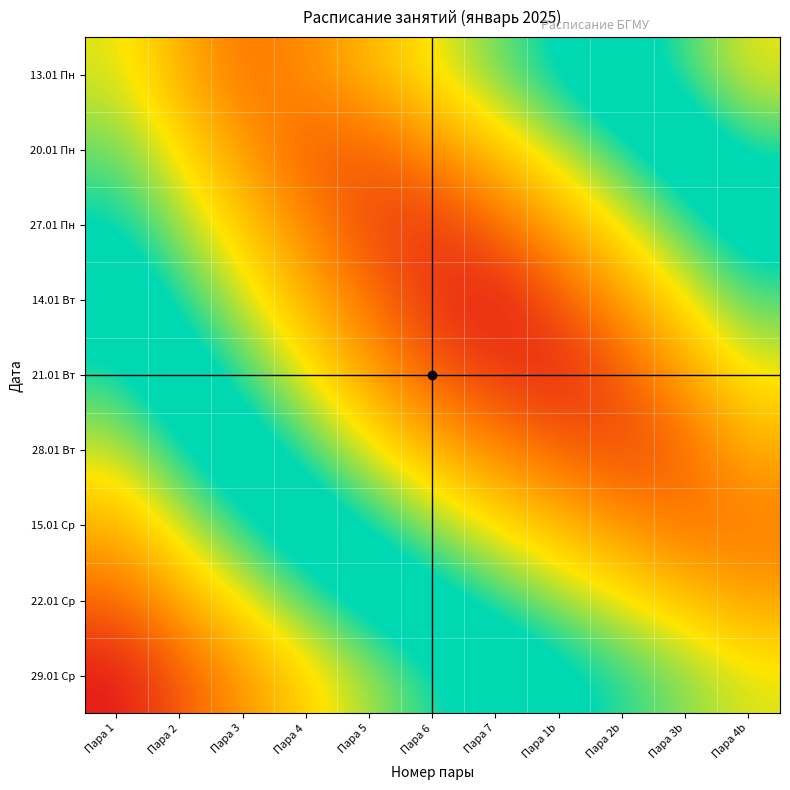

Reading left to right, extract all data points from this chart.

13.01 Пн: Пара 1=3.6	Пара 2=2.7	Пара 3=1.8	Пара 4=2.2	Пара 5=2.8	Пара 6=3.5	Пара 7=4.2	Пара 1b=5.0	Пара 2b=5.8	Пара 3b=6.7	Пара 4b=7.6
20.01 Пн: Пара 1=4.2	Пара 2=3.3	Пара 3=2.4	Пара 4=1.5	Пара 5=1.6	Пара 6=2.2	Пара 7=3.0	Пара 1b=3.8	Пара 2b=4.7	Пара 3b=5.6	Пара 4b=6.5
27.01 Пн: Пара 1=4.9	Пара 2=4.0	Пара 3=3.0	Пара 4=2.1	Пара 5=1.3	Пара 6=1.0	Пара 7=1.8	Пара 1b=2.6	Пара 2b=3.5	Пара 3b=4.5	Пара 4b=5.4
14.01 Вт: Пара 1=5.7	Пара 2=4.7	Пара 3=3.7	Пара 4=2.7	Пара 5=1.8	Пара 6=1.0	Пара 7=0.6	Пара 1b=1.5	Пара 2b=2.5	Пара 3b=3.4	Пара 4b=4.4
21.01 Вт: Пара 1=6.5	Пара 2=5.5	Пара 3=4.5	Пара 4=3.5	Пара 5=2.5	Пара 6=1.5	Пара 7=1.1	Пара 1b=0.7	Пара 2b=1.5	Пара 3b=2.5	Пара 4b=3.5
28.01 Вт: Пара 1=7.4	Пара 2=6.4	Пара 3=5.4	Пара 4=4.5	Пара 5=3.6	Пара 6=2.8	Пара 7=2.2	Пара 1b=1.7	Пара 2b=1.2	Пара 3b=1.7	Пара 4b=2.7
15.01 Ср: Пара 1=8.4	Пара 2=7.5	Пара 3=6.5	Пара 4=5.6	Пара 5=4.8	Пара 6=4.0	Пара 7=3.4	Пара 1b=2.8	Пара 2b=2.3	Пара 3b=1.9	Пара 4b=1.9
22.01 Ср: Пара 1=9.5	Пара 2=8.6	Пара 3=7.7	Пара 4=6.8	Пара 5=6.0	Пара 6=5.2	Пара 7=4.6	Пара 1b=4.0	Пара 2b=3.5	Пара 3b=3.0	Пара 4b=2.5
29.01 Ср: Пара 1=10.6	Пара 2=9.7	Пара 3=8.8	Пара 4=8.0	Пара 5=7.2	Пара 6=6.5	Пара 7=5.8	Пара 1b=5.2	Пара 2b=4.6	Пара 3b=4.1	Пара 4b=3.6